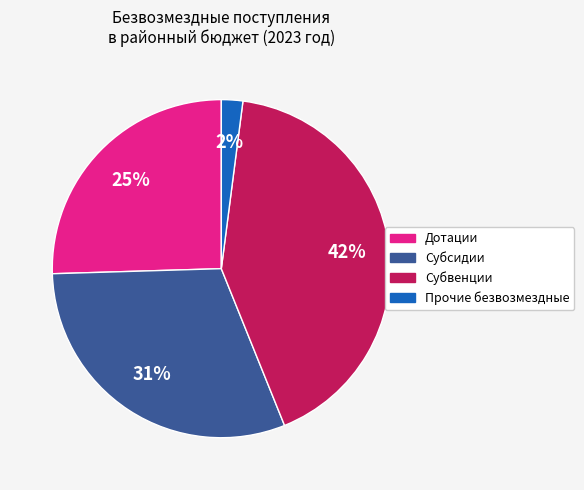

Which has a higher value, Субсидии or Субвенции?

Субвенции